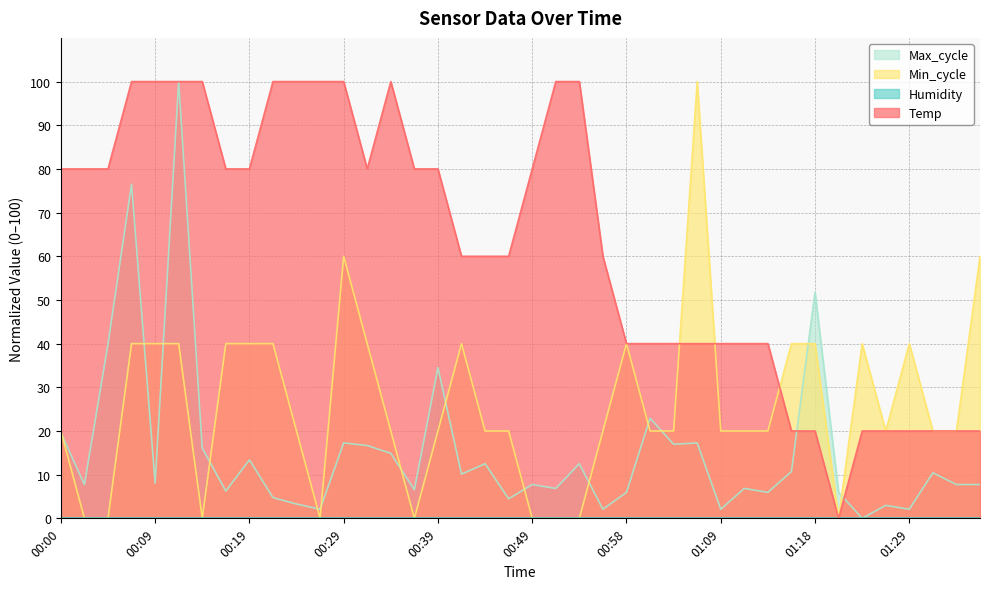

How many data points does each series have?

40